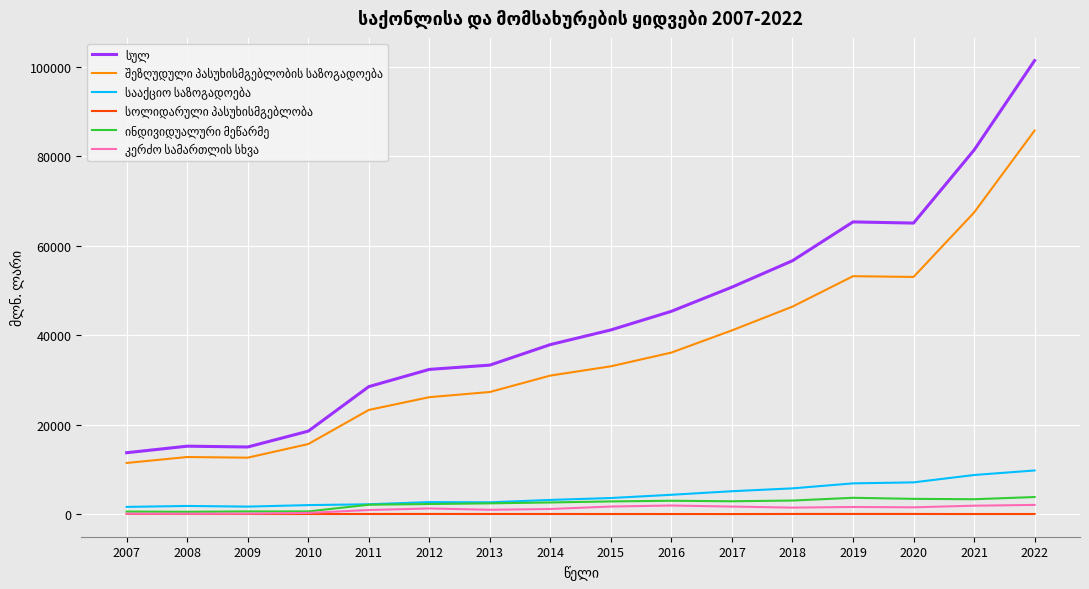

At which category is the sum across all series the highest?

2022